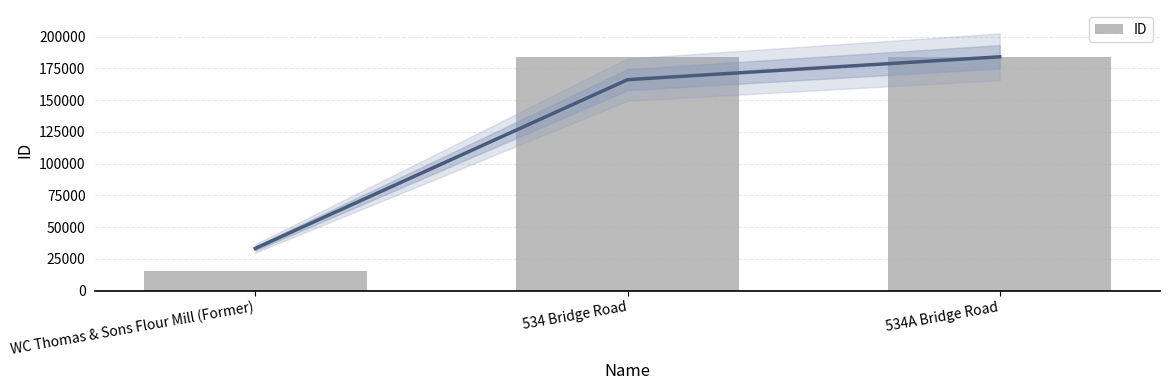

Count the number of values greater than 184160.

1